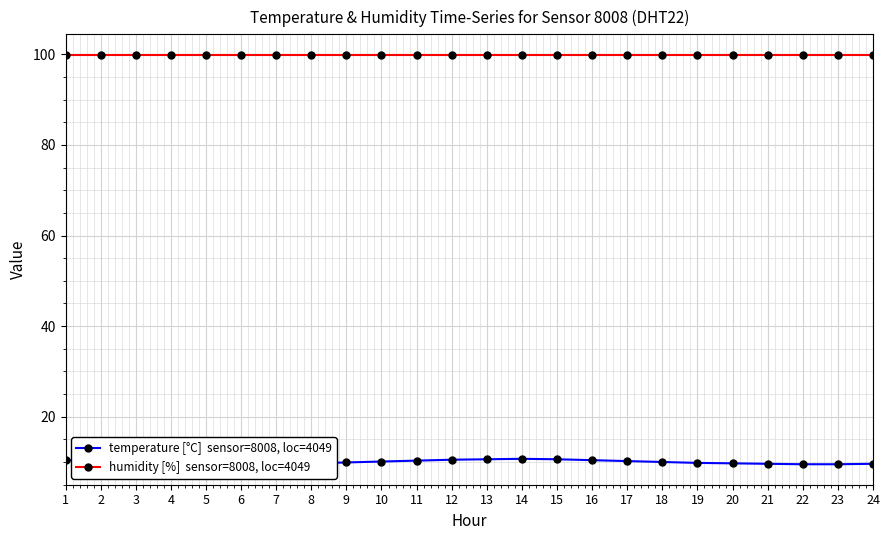

What is the greatest value displayed?

99.9